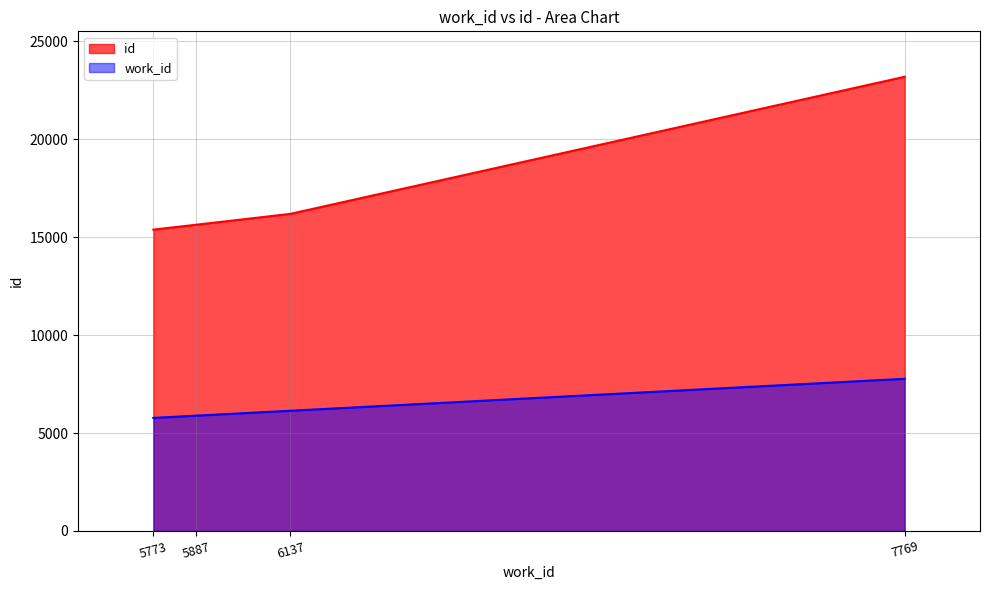

Is the value of id at 6137 greater than the value of work_id at 7769?

Yes